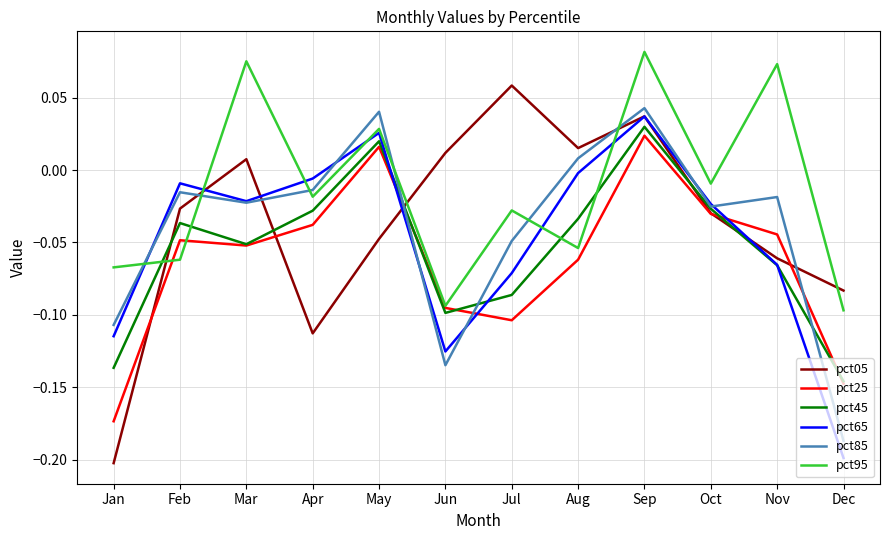

Which series ends up on top after the final intersection of pct95 and pct85?

pct95